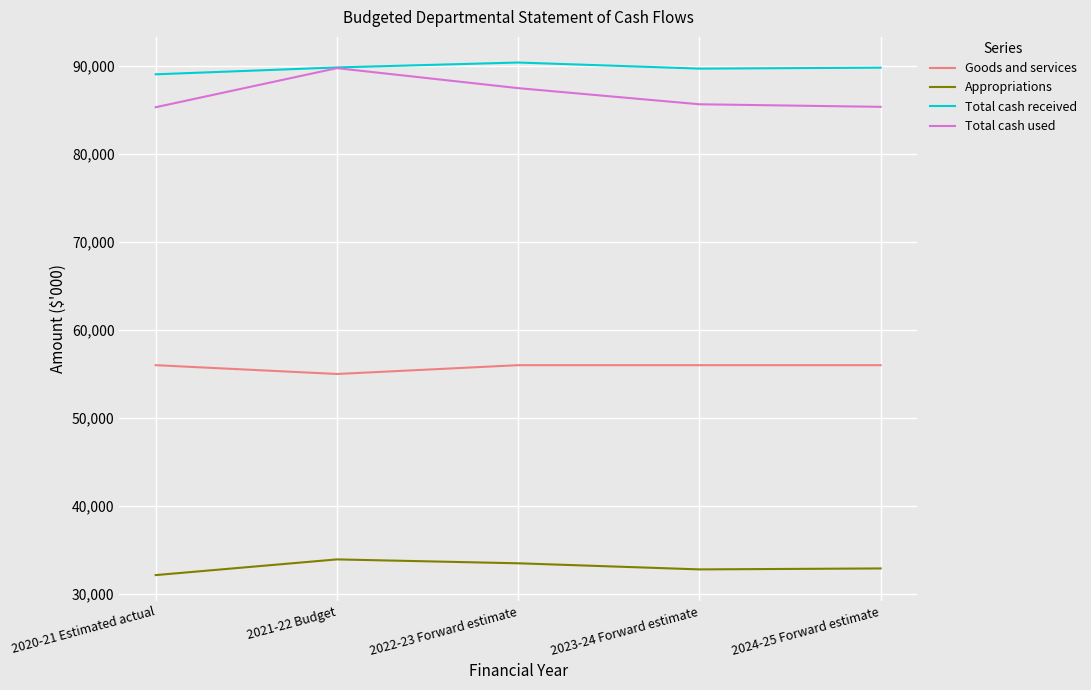

Is the value of Appropriations at 2022-23 Forward estimate greater than the value of Total cash received at 2023-24 Forward estimate?

No